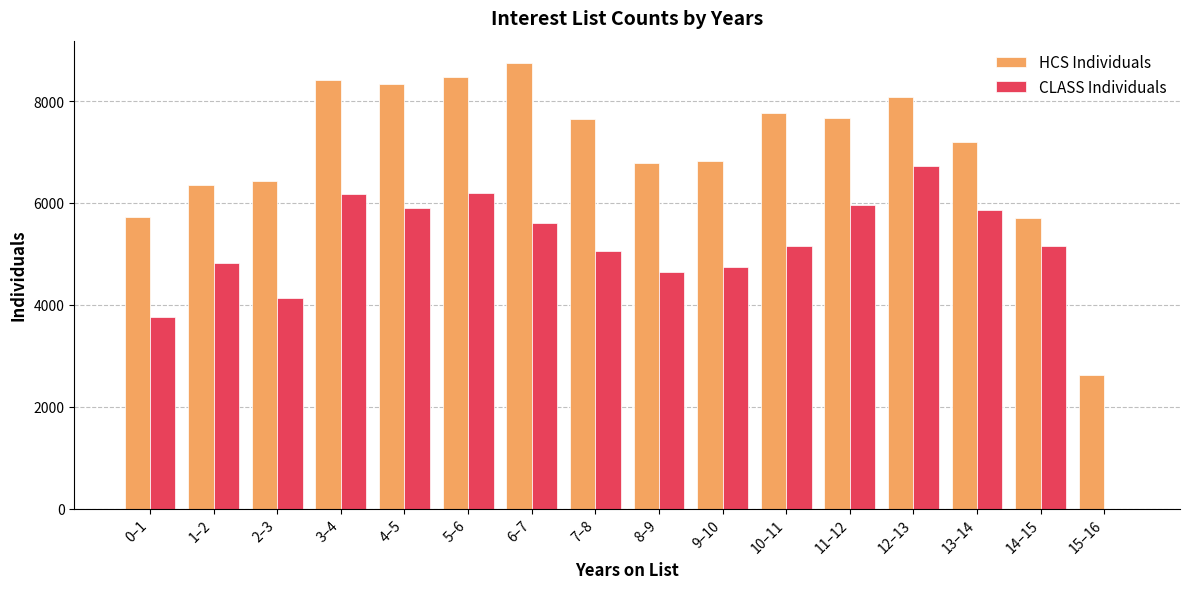

Is the value of HCS Individuals at 12–13 greater than the value of CLASS Individuals at 3–4?

Yes